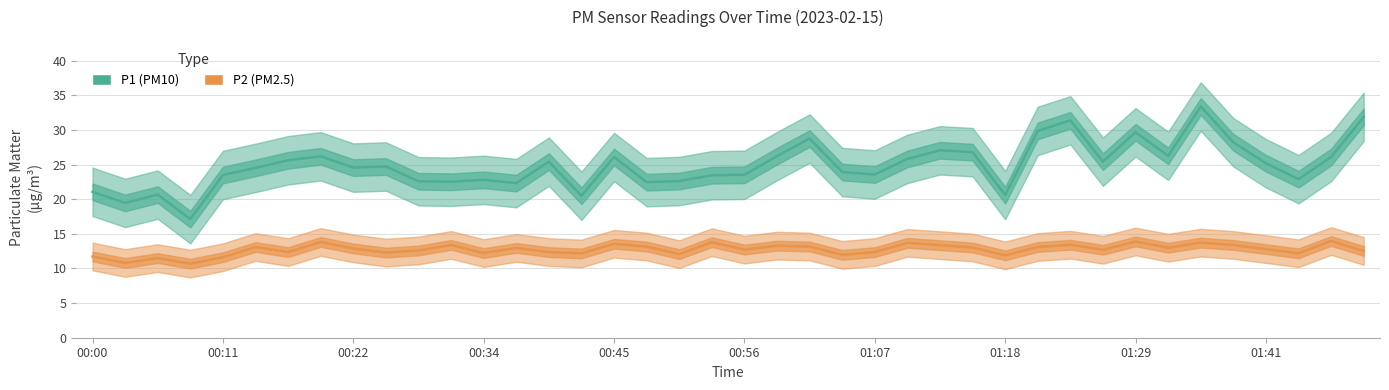

What is the lowest value of the P1 (PM10) series?

17.1